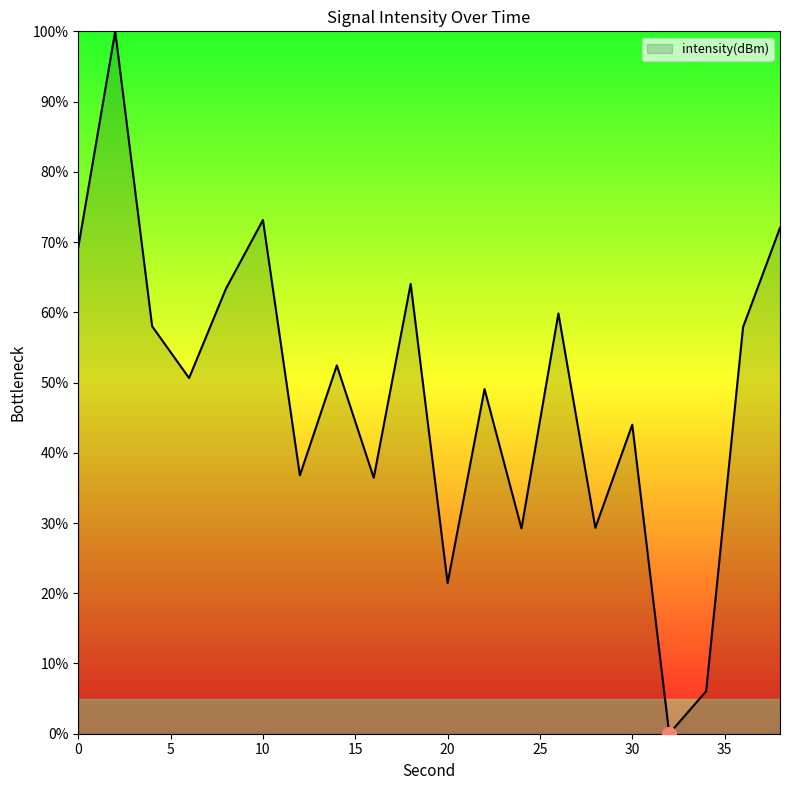

What is the maximum value shown in the chart?

100.0